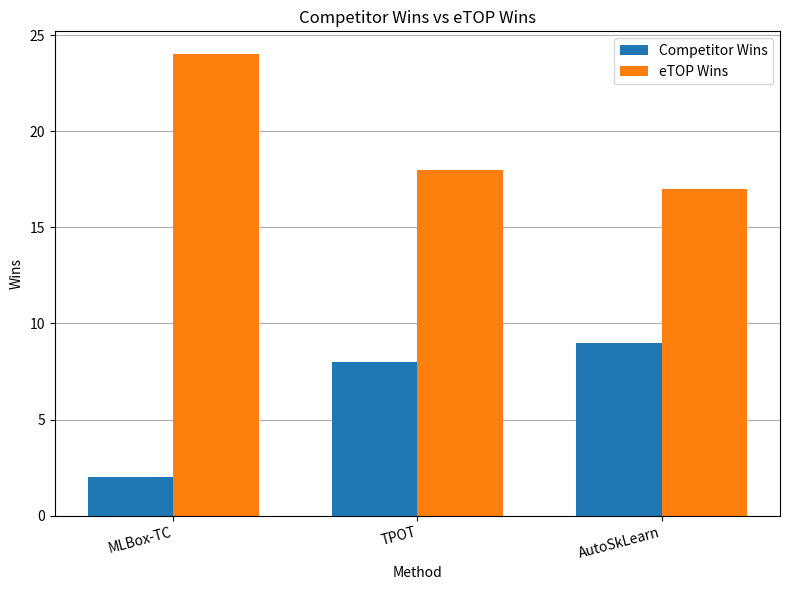

Reading left to right, transcribe all the data shown in this chart.

Competitor Wins: MLBox-TC=2	TPOT=8	AutoSkLearn=9
eTOP Wins: MLBox-TC=24	TPOT=18	AutoSkLearn=17